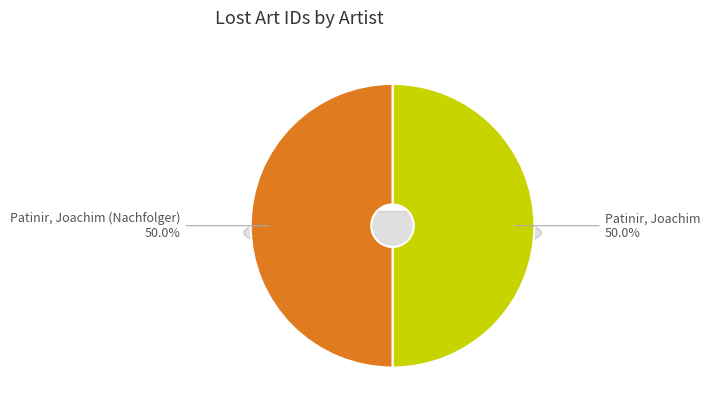

To the nearest percent, what percentage of the pie is Patinir, Joachim (Nachfolger)?

50%